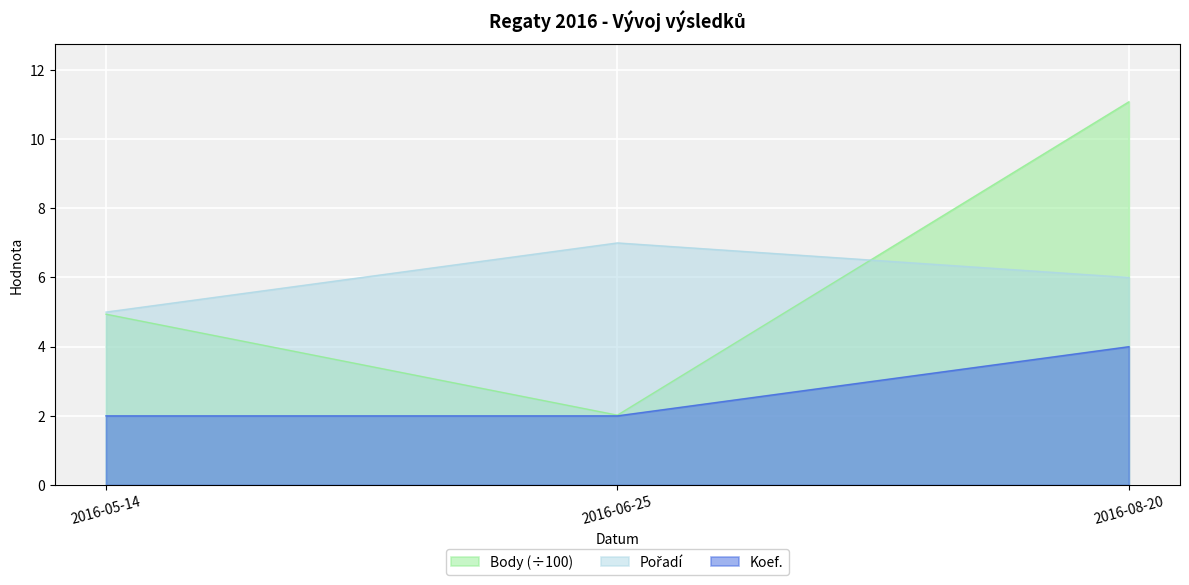

Which series has the largest range (max minus min)?

Body (÷100)